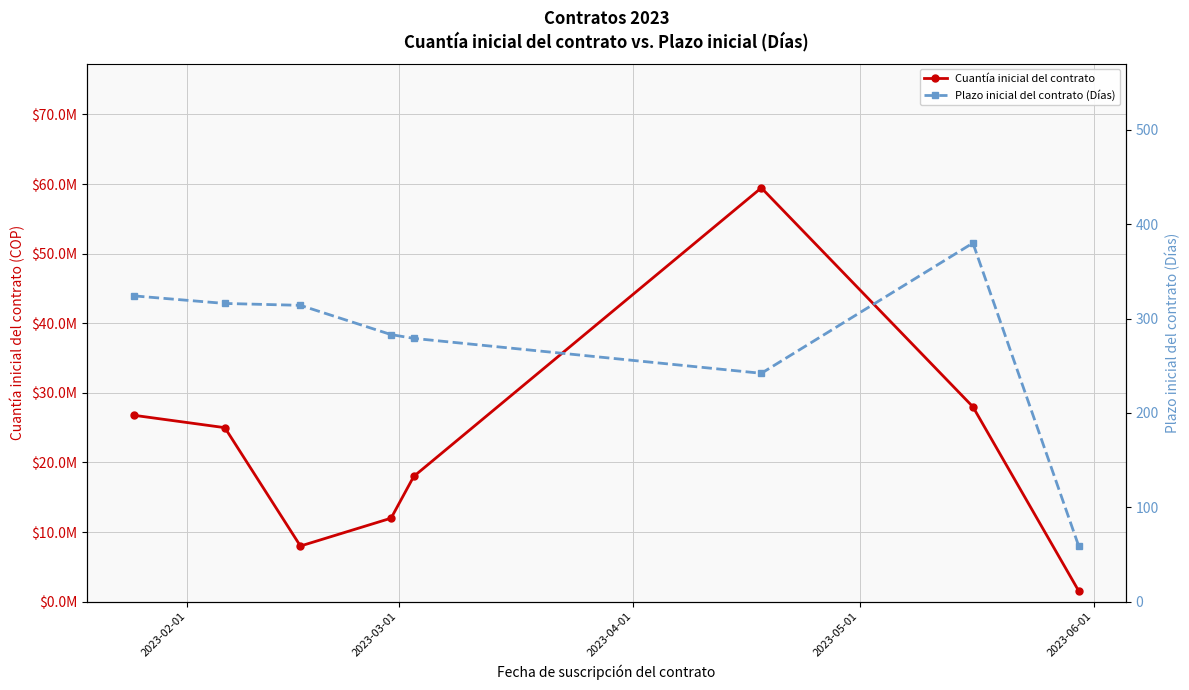

True or false: Plazo inicial del contrato (Días) and Cuantía inicial del contrato intersect in this chart.

False